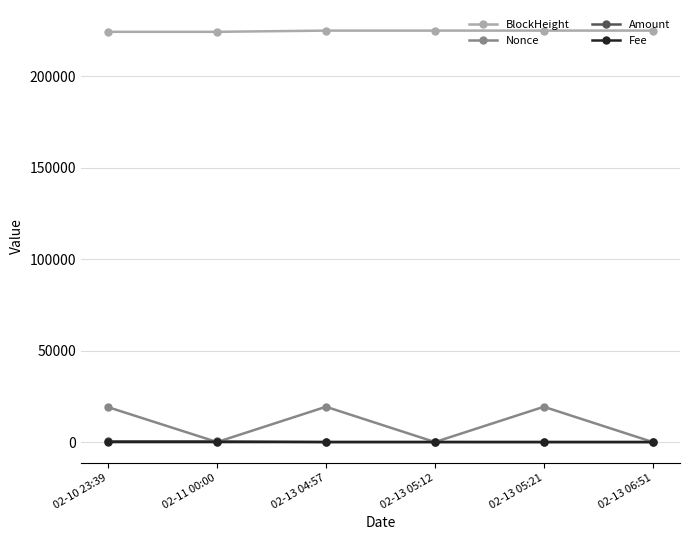

What is the maximum value for BlockHeight?

224938.0